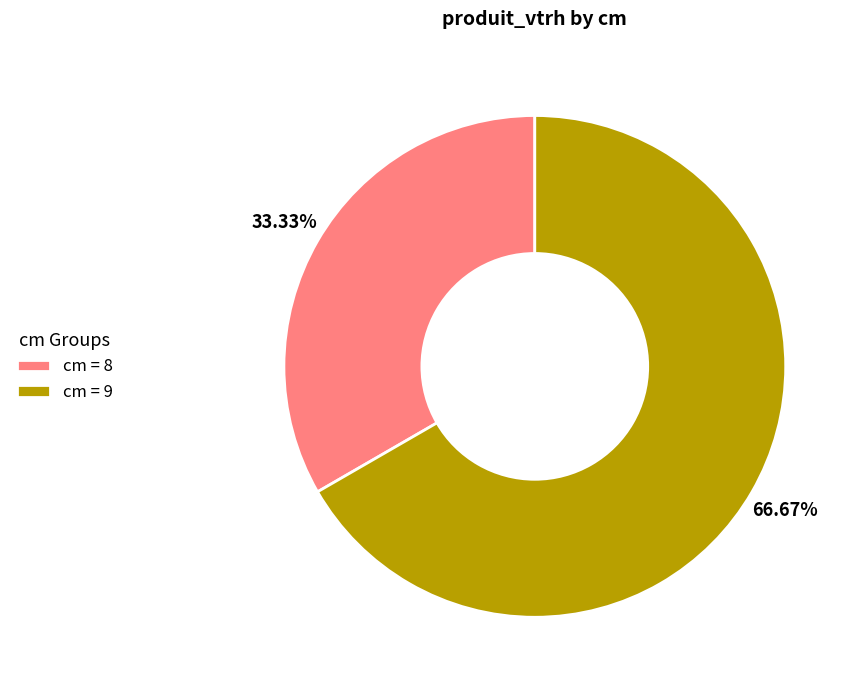

Approximately how many times larger is the value at cm = 8 compared to cm = 9?

0.5